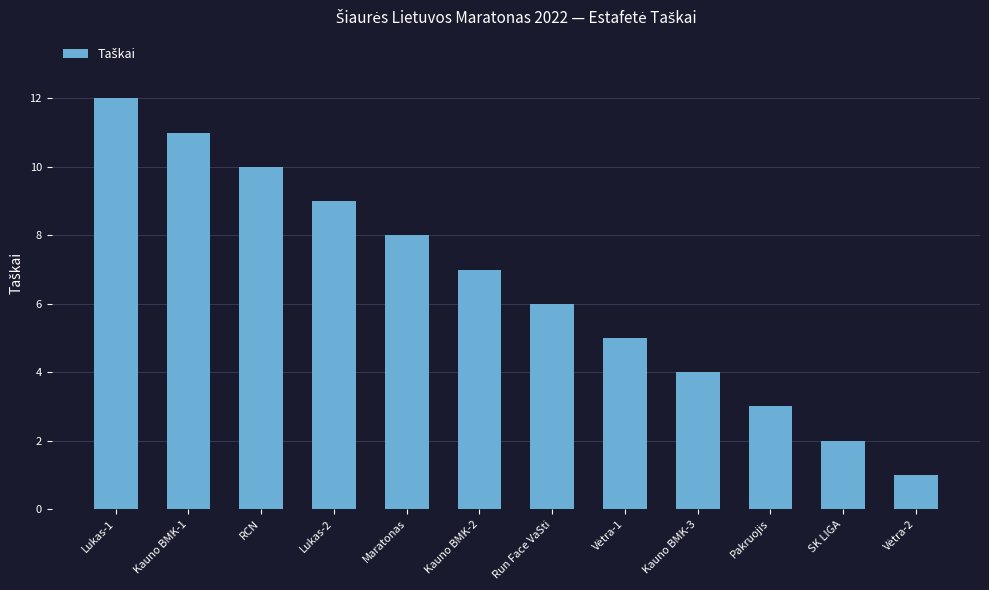

Reading right to left, what are all the values shown in this chart?

1	2	3	4	5	6	7	8	9	10	11	12